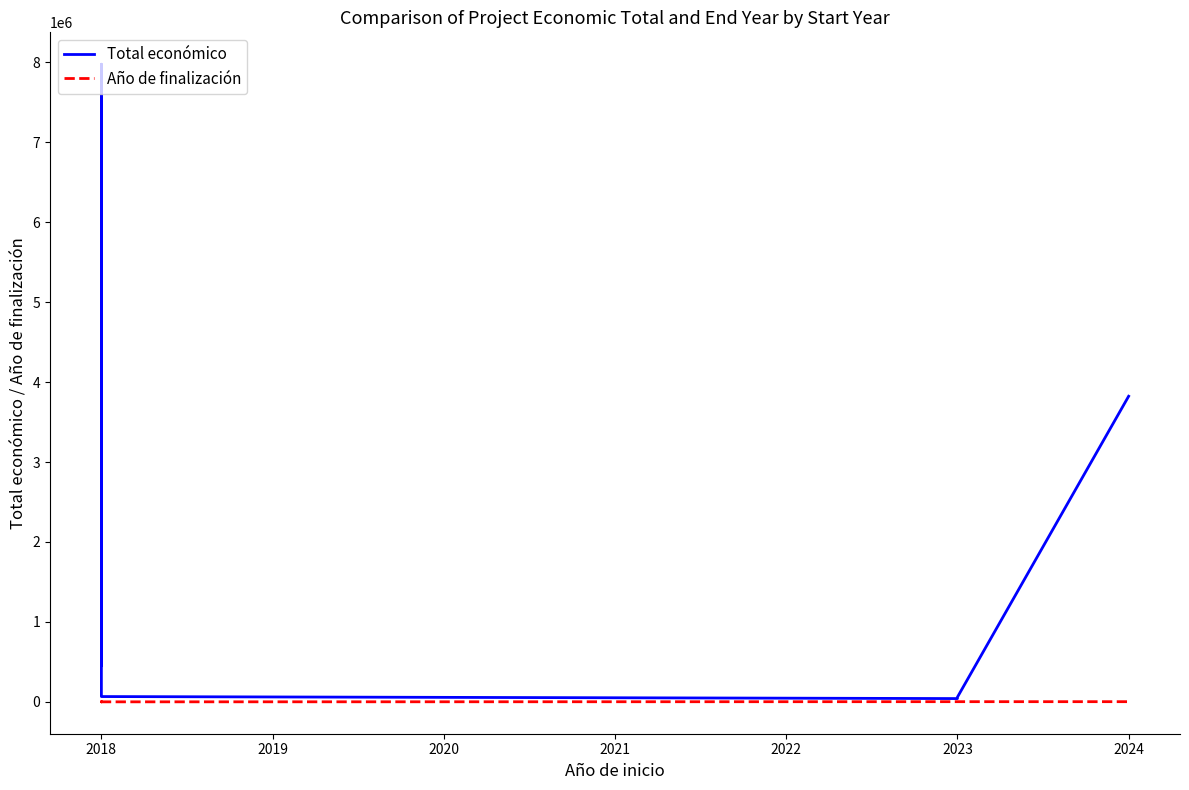

How many lines are shown in the chart?

2